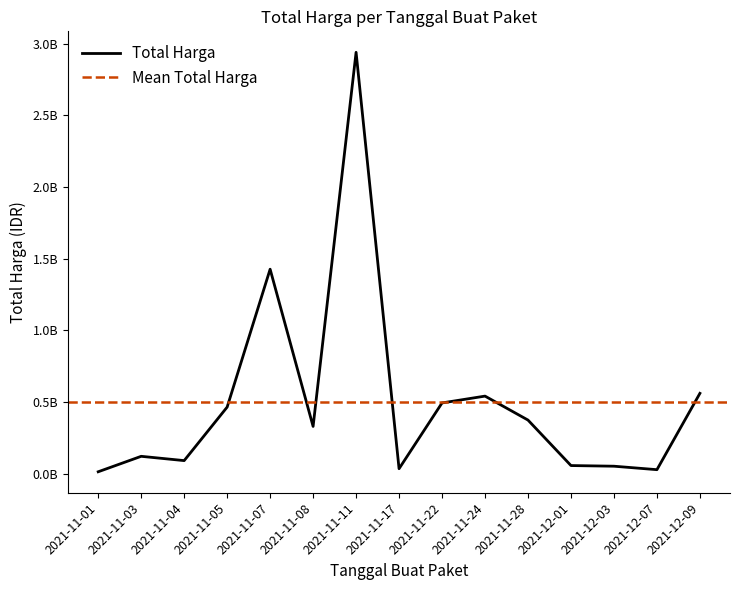

What position from the left is 2021-11-24?

10